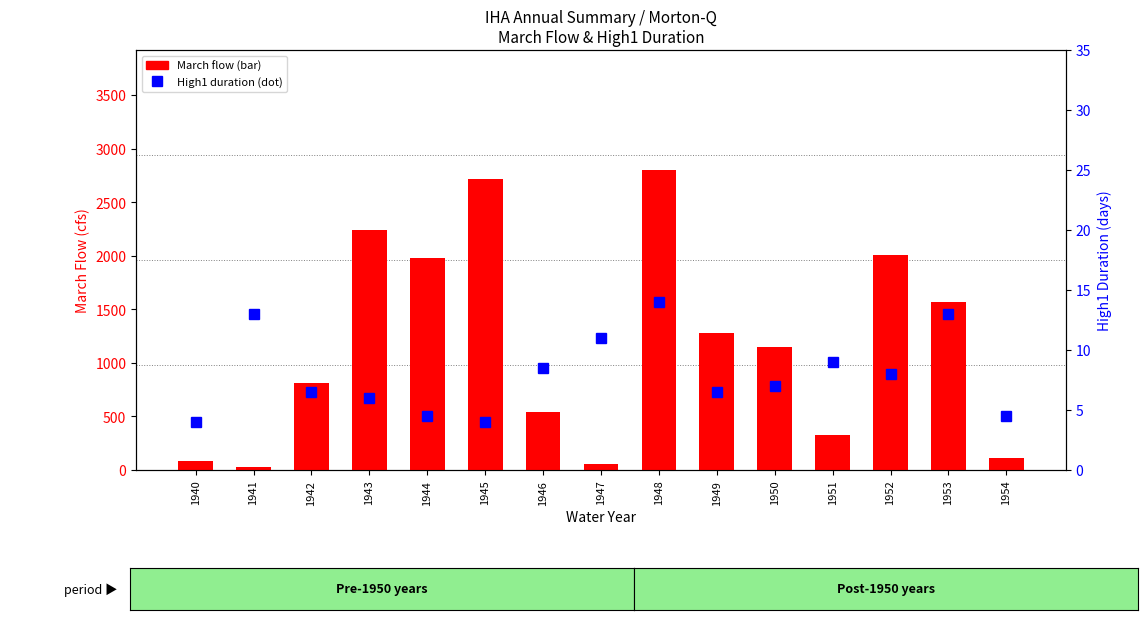

Rank the series by their average value, from highest to lowest.

March flow, High1 dur